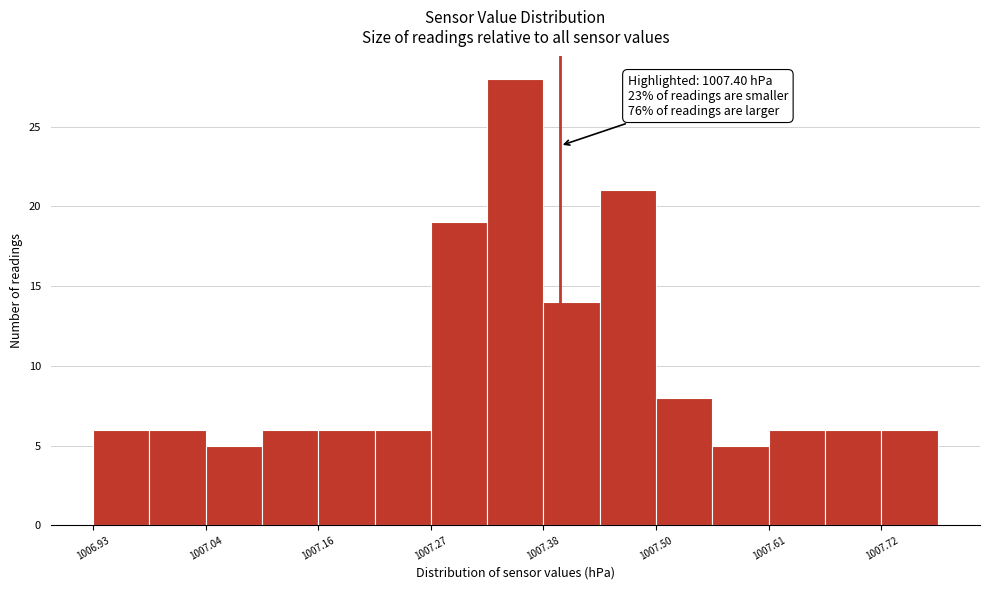

Around what value on the x-axis is the tallest bar? Give the approximate position of its centre, as read against the axis.

1007.36